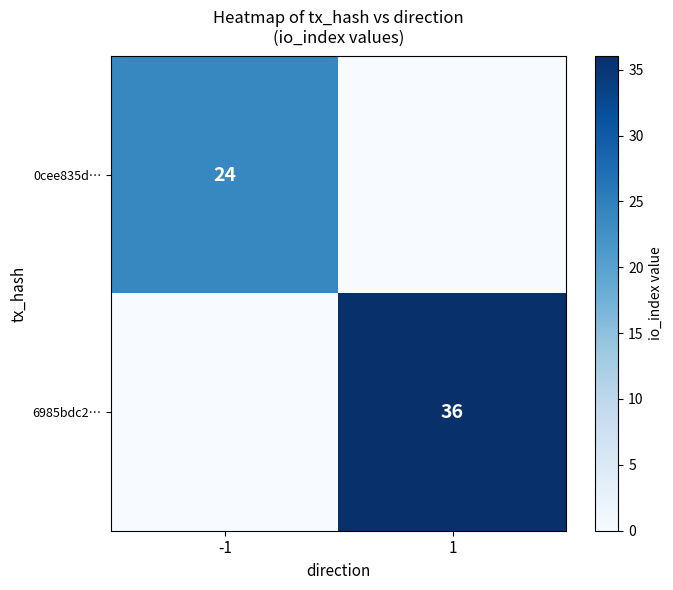

The 0cee835d… series shows 24 at -1. True or false?

True